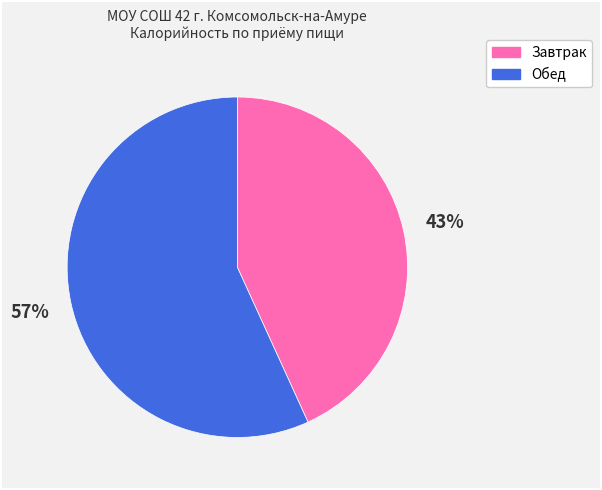

How many segments does this pie chart have?

2